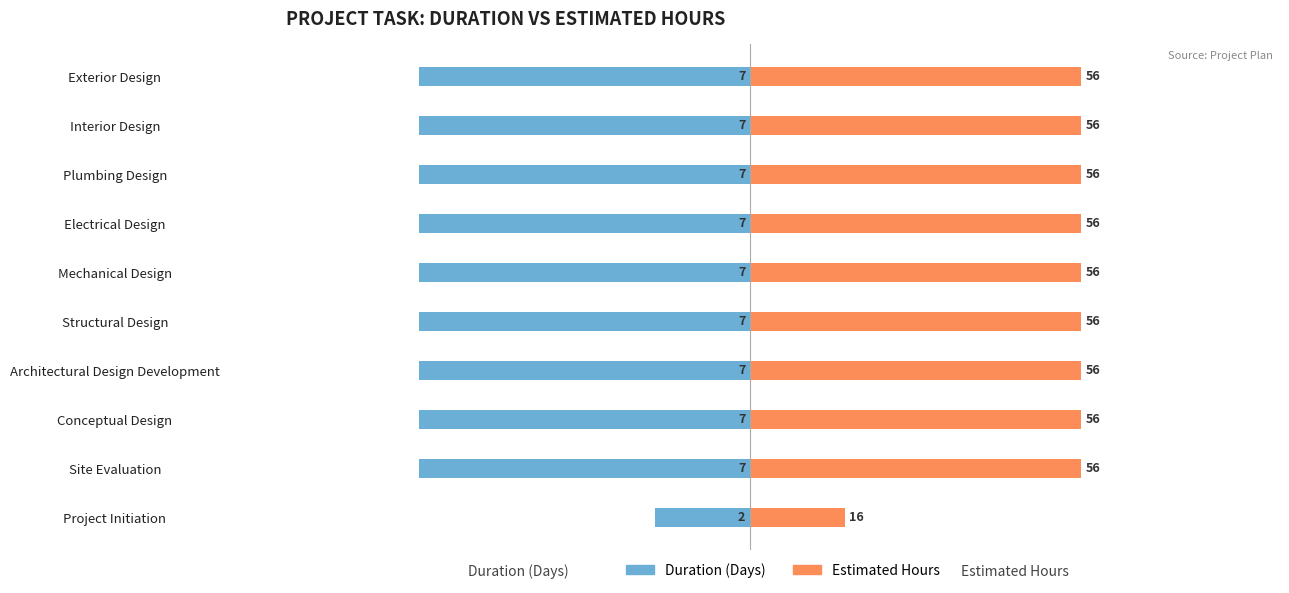

What value does the Duration (Days) series have at Conceptual Design?

-7